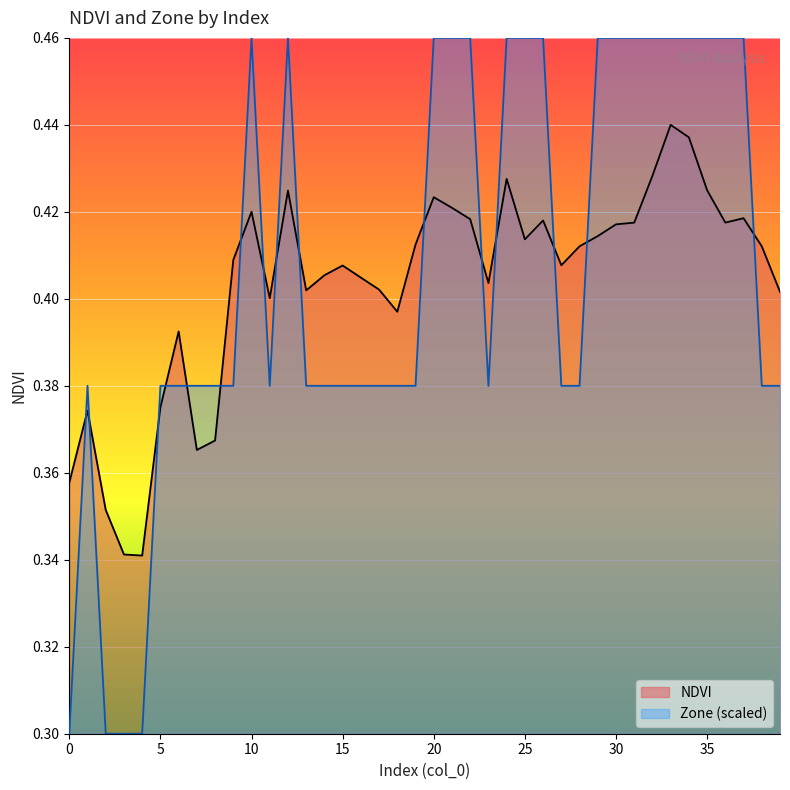

How many lines are shown in the chart?

2